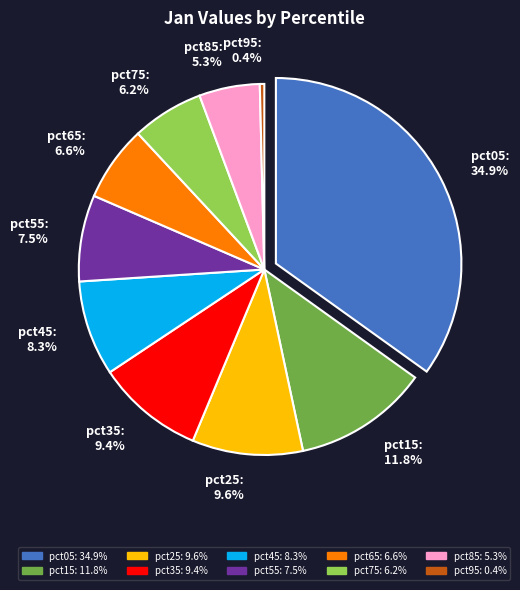

To the nearest percent, what is the combined percentage of pct55 and pct05?

42%